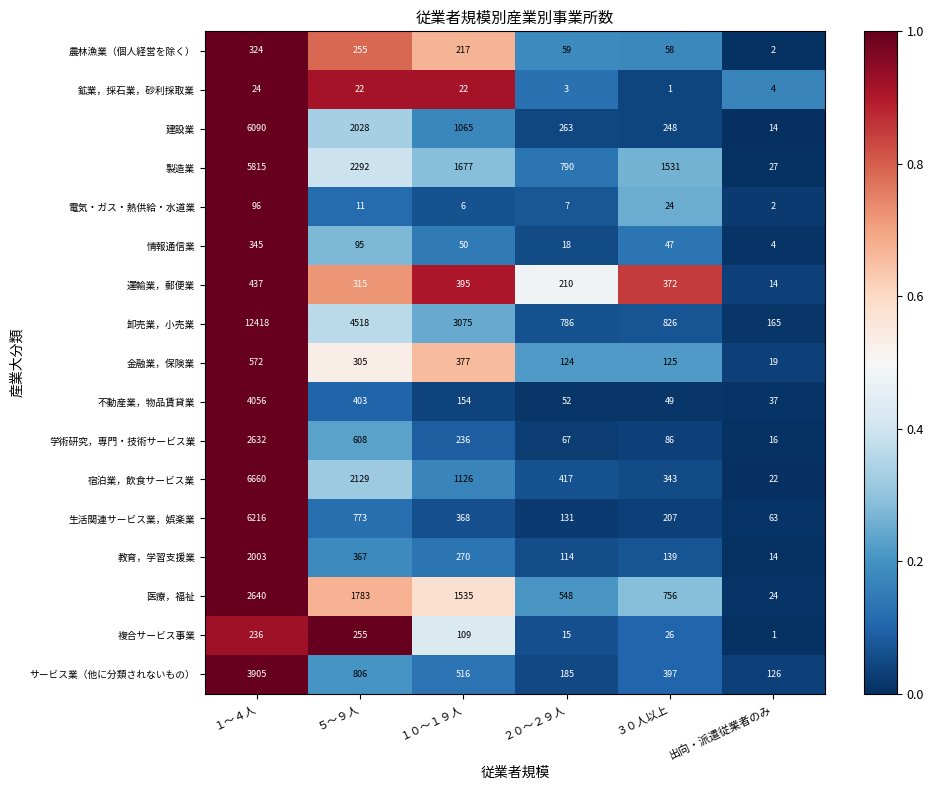

The 鉱業，採石業，砂利採取業 series shows 1 at ３０人以上. True or false?

True